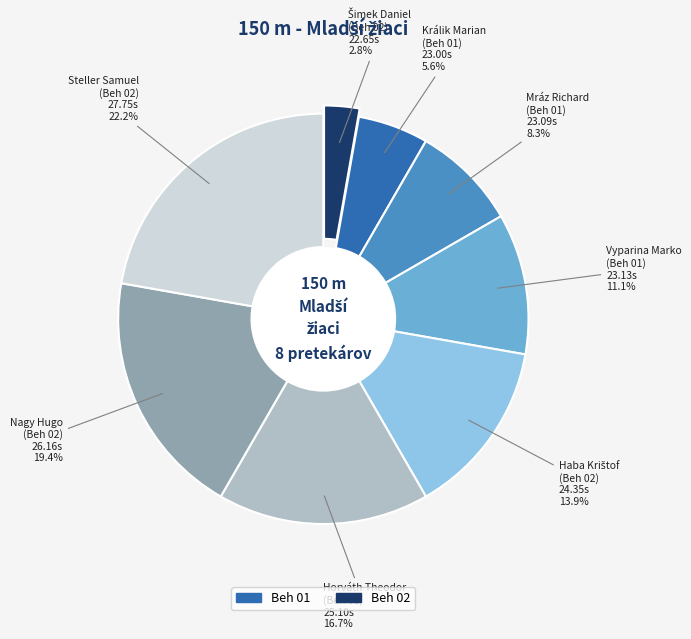

Does Haba Krištof
(Beh 02) account for over 50% of the chart?

No